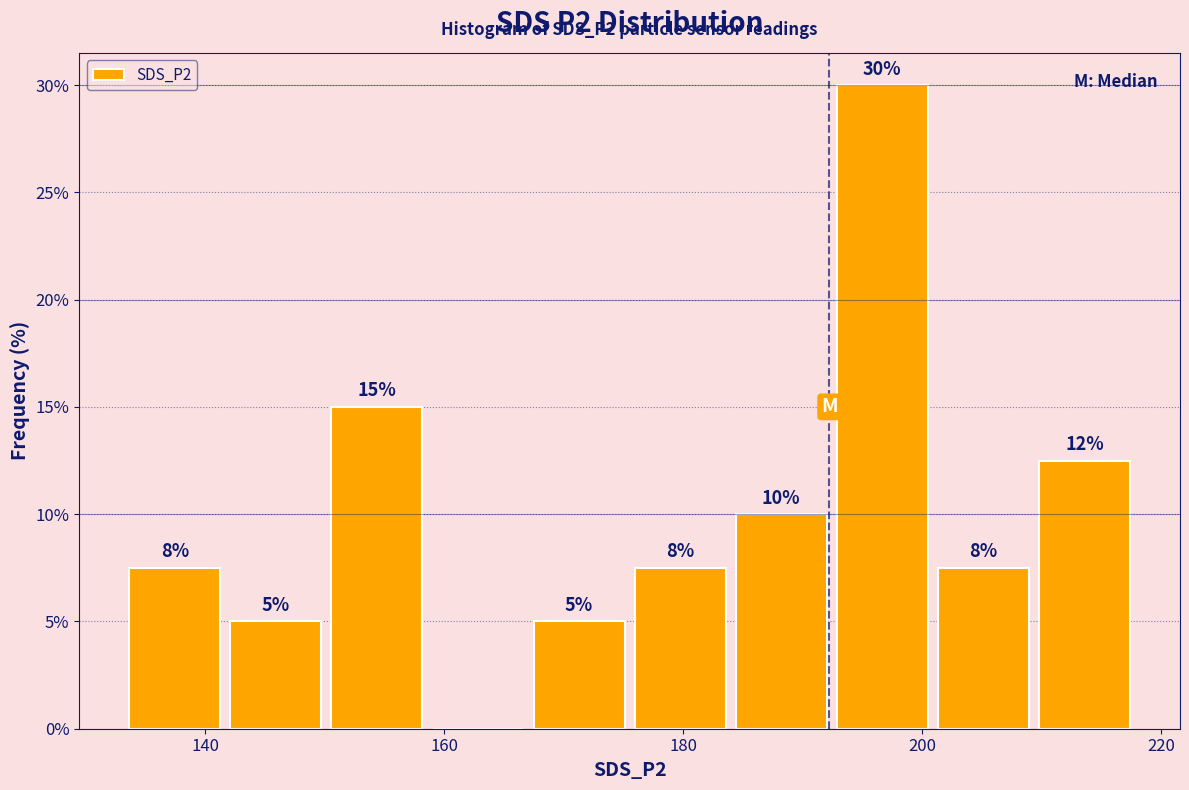

Which range on the x-axis has the tallest bar?

192 to 200